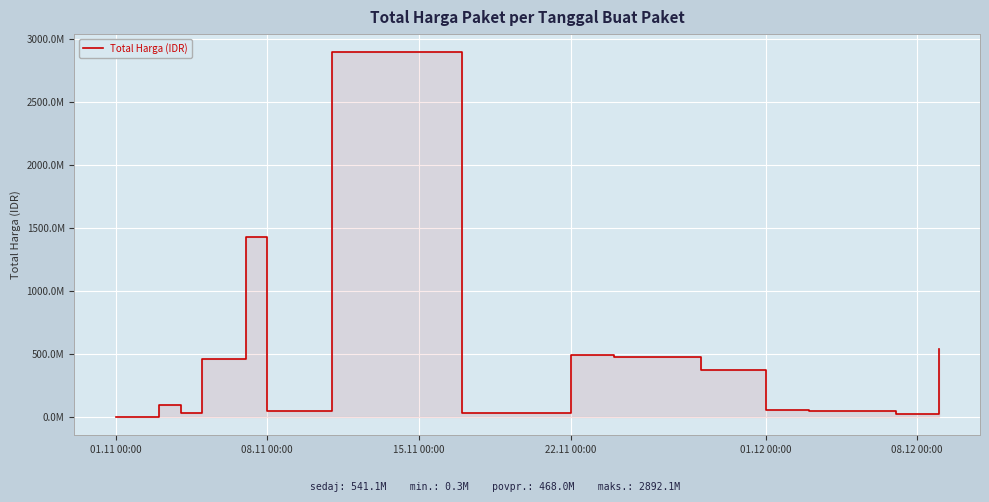

What is the average value?

467957401